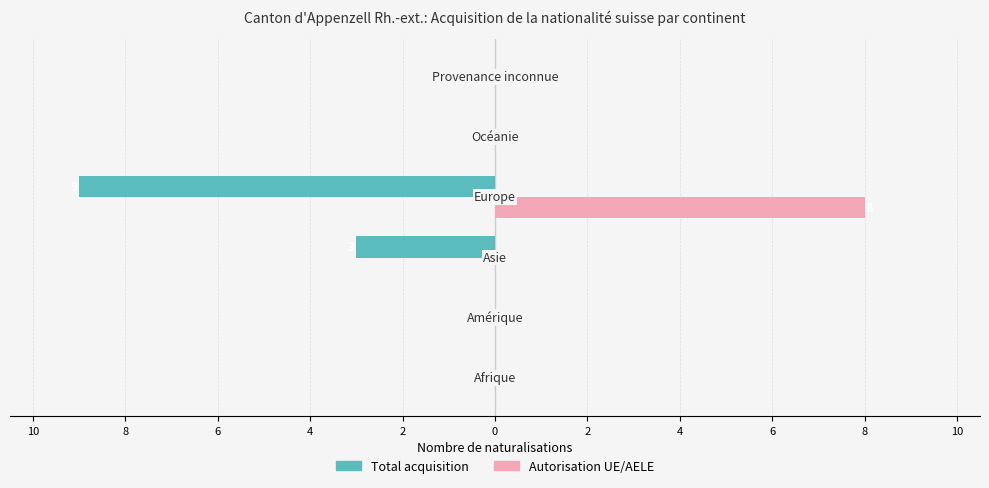

Count the Total acquisition values in the range -3 to 0.

5